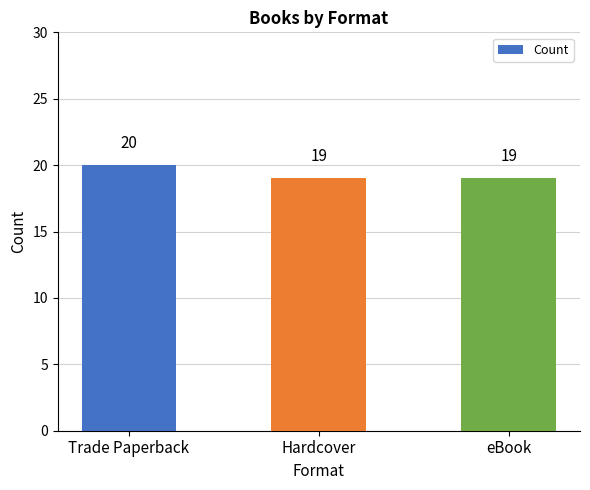

Reading left to right, what are all the values shown in this chart?

20	19	19